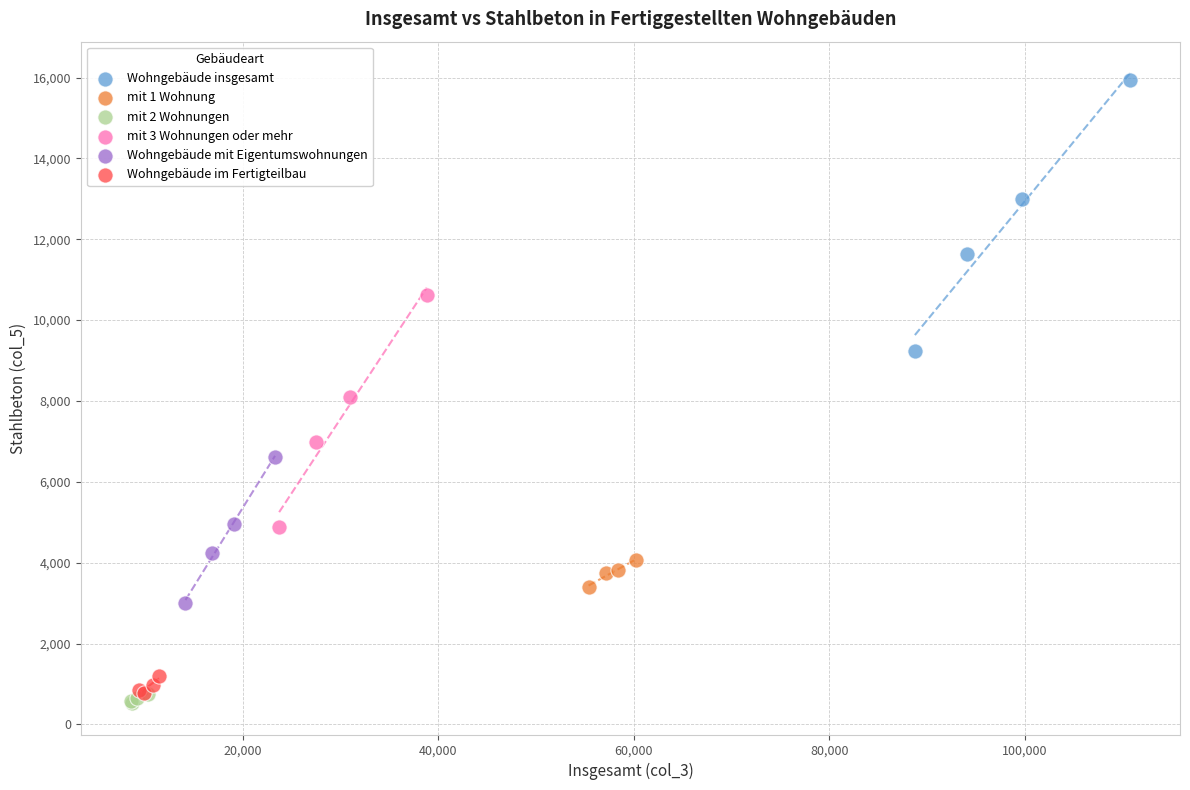

Which series has the largest Y range (max minus min)?

Wohngebäude insgesamt